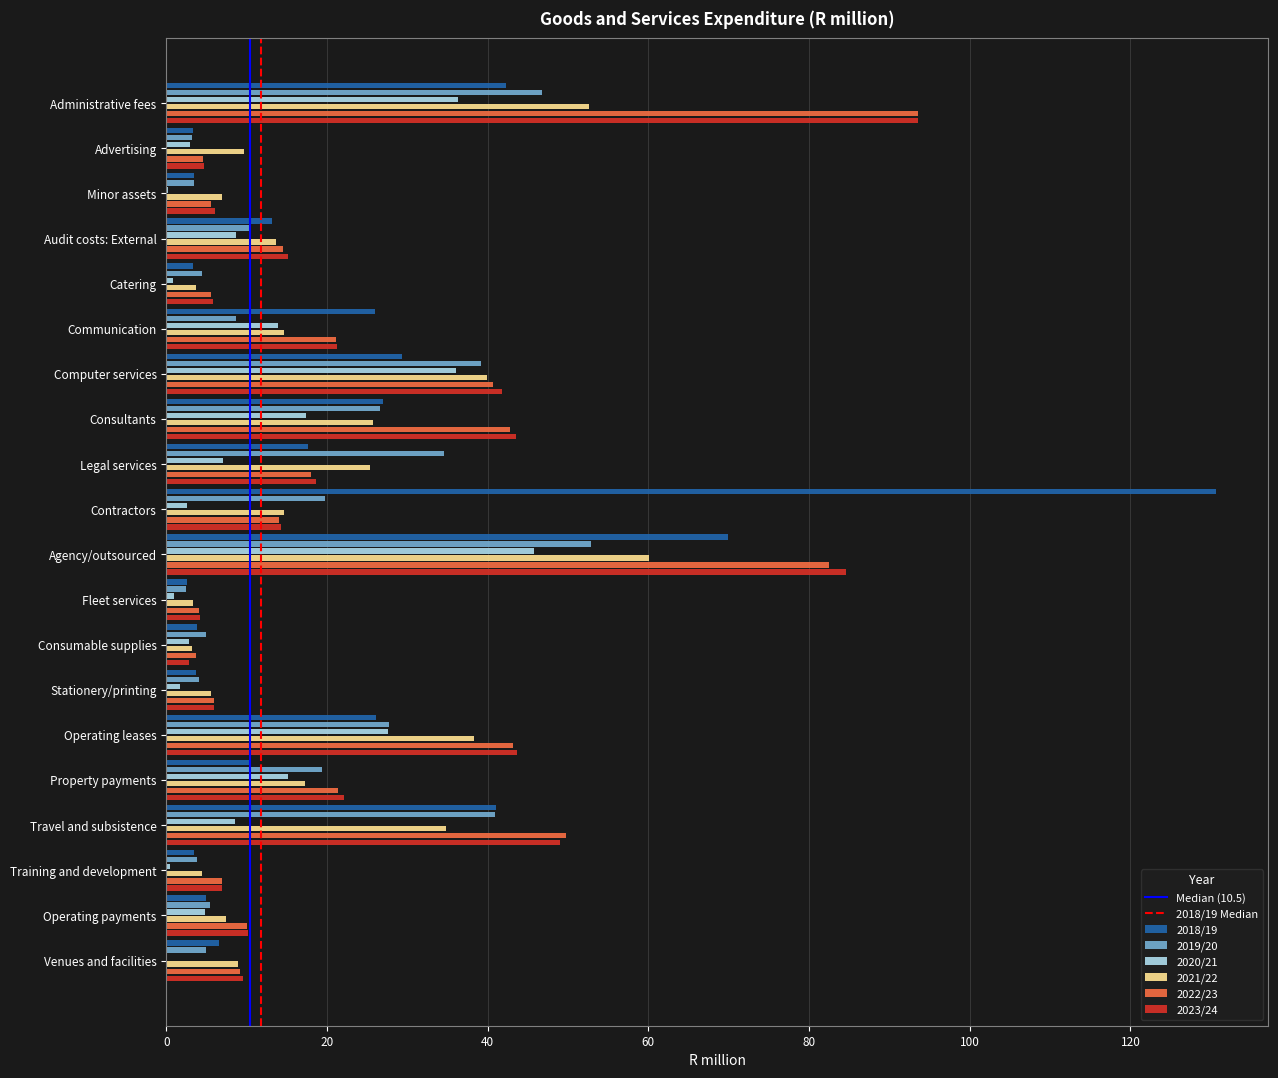

Which series has the widest spread of values?

2018/19